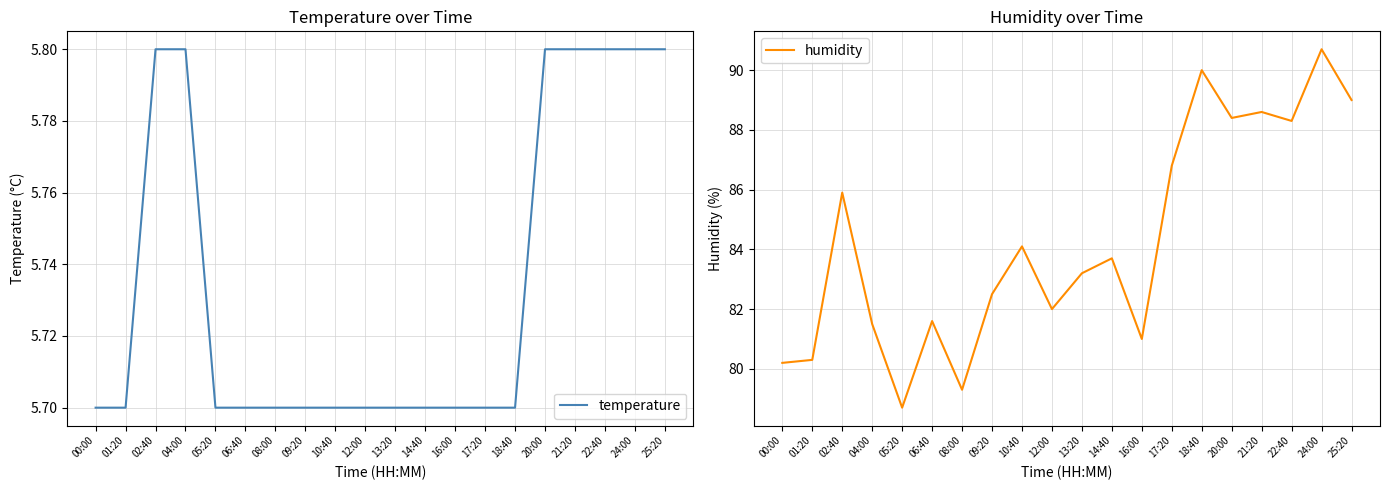

What is the minimum value for humidity?

78.7